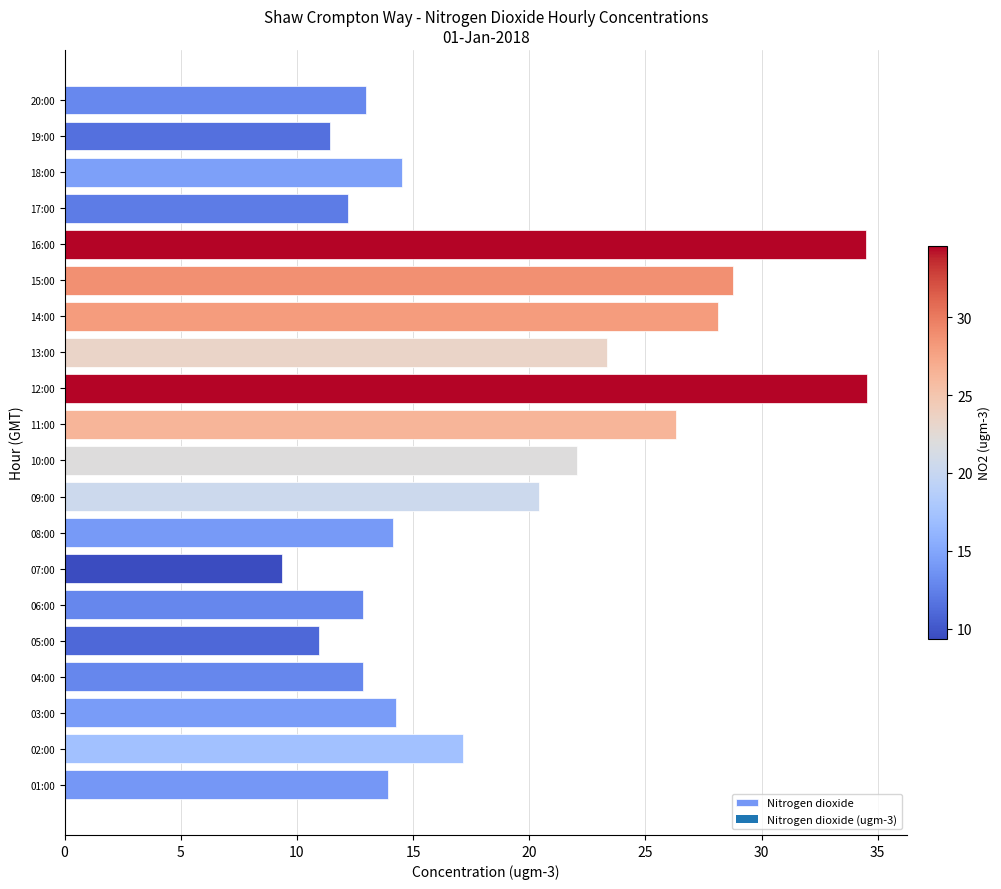

What is the sum of the values at 19:00 and 12:00?

46.0